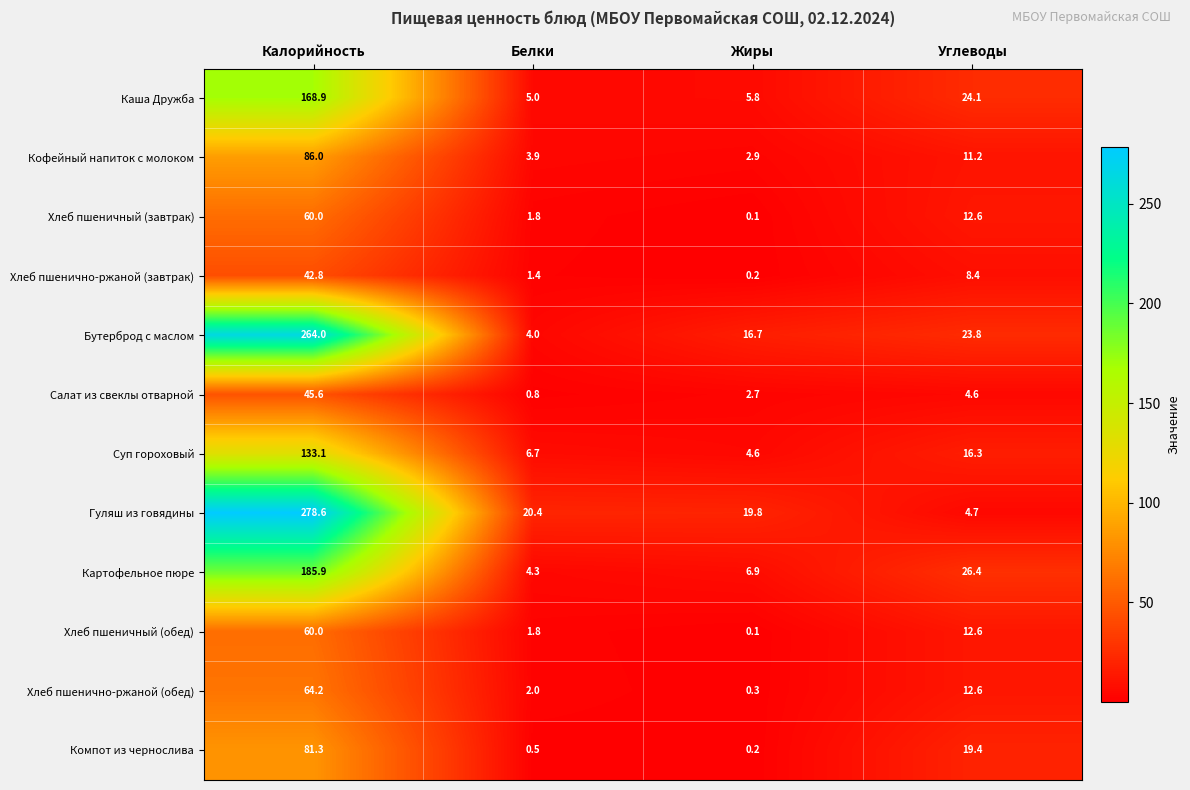

Which series has the largest total across all categories?

Гуляш из говядины